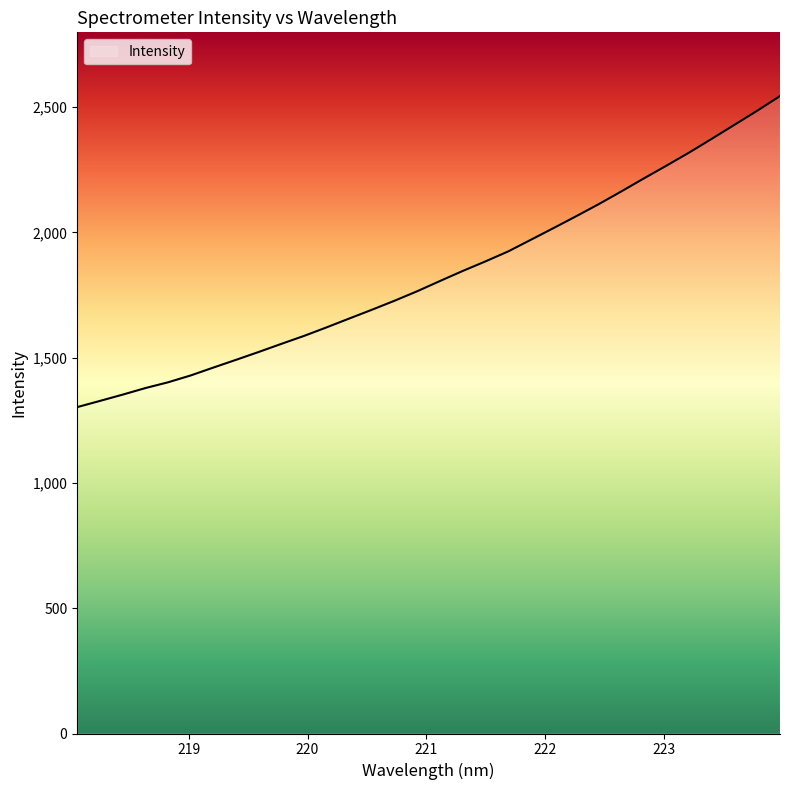

What is the minimum value shown in the chart?

1302.4